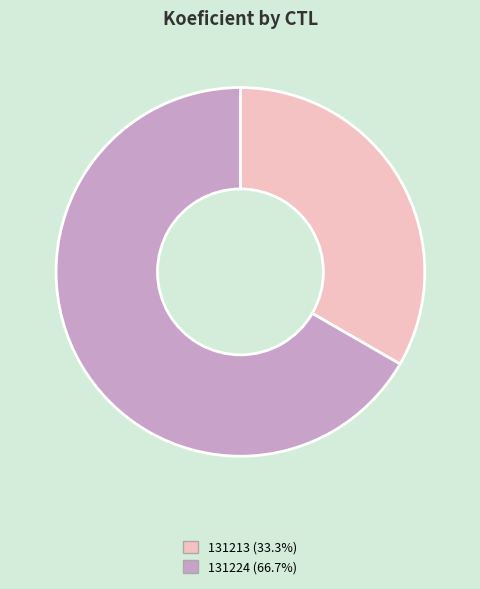

Does any single category account for the majority?

Yes